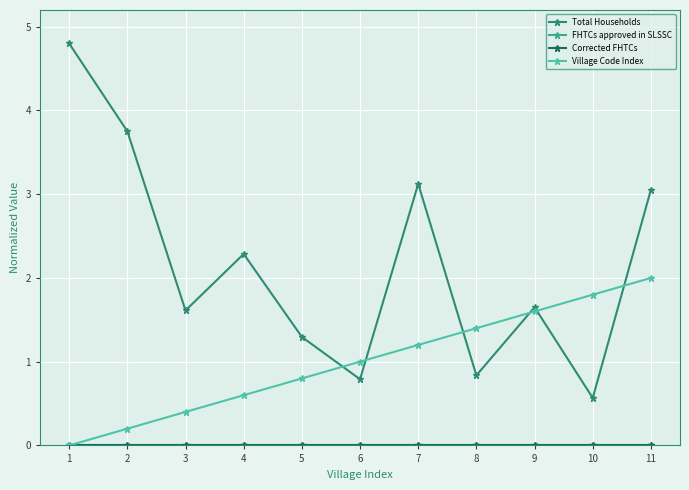

Between 2 and 4, which series saw the biggest shift?

Total Households